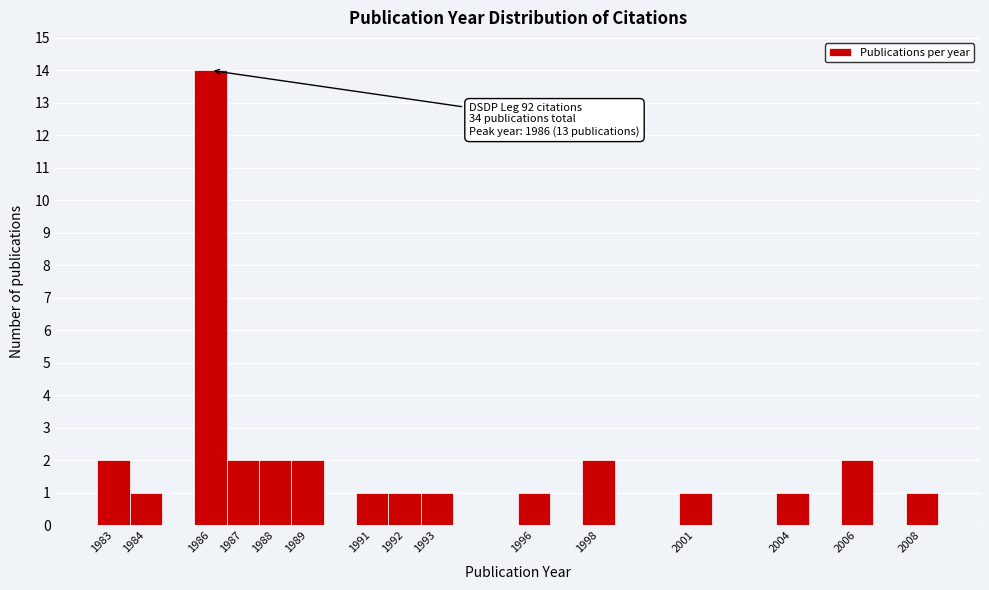

Which range on the x-axis has the tallest bar?

1985.5 to 1986.5